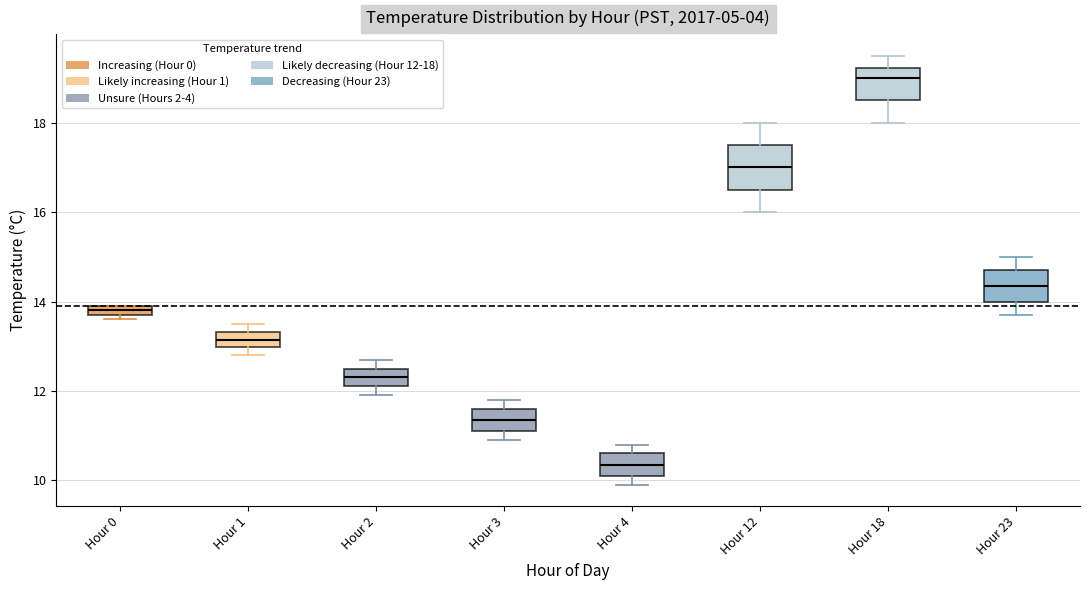

Which box's median line is the lowest?

Hour 4